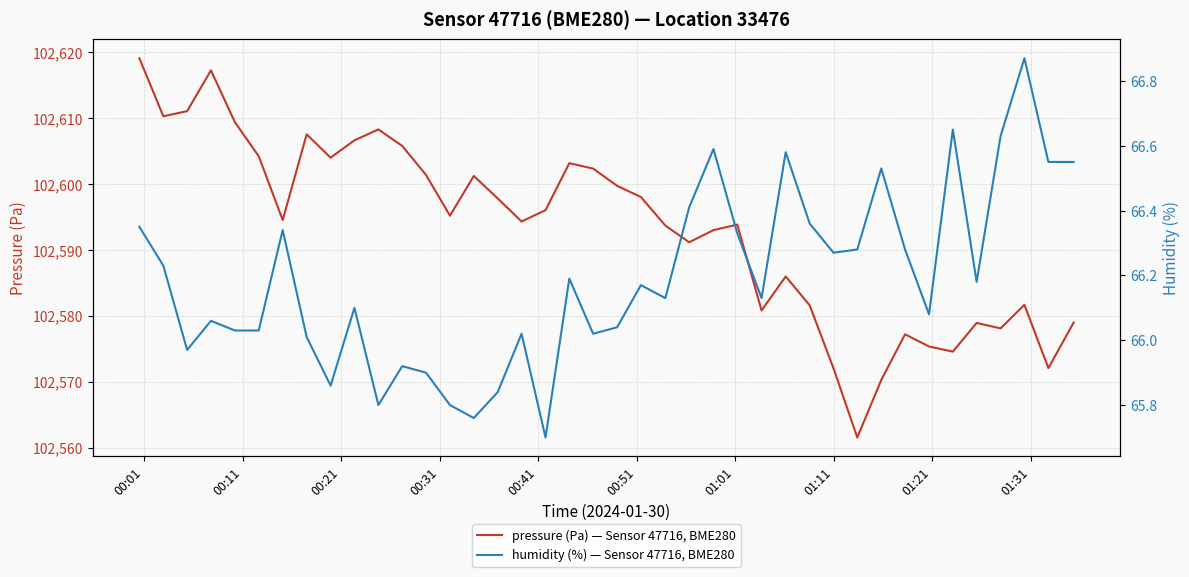

What is the lowest value of the pressure (Pa) — Sensor 47716, BME280 series?

102561.5